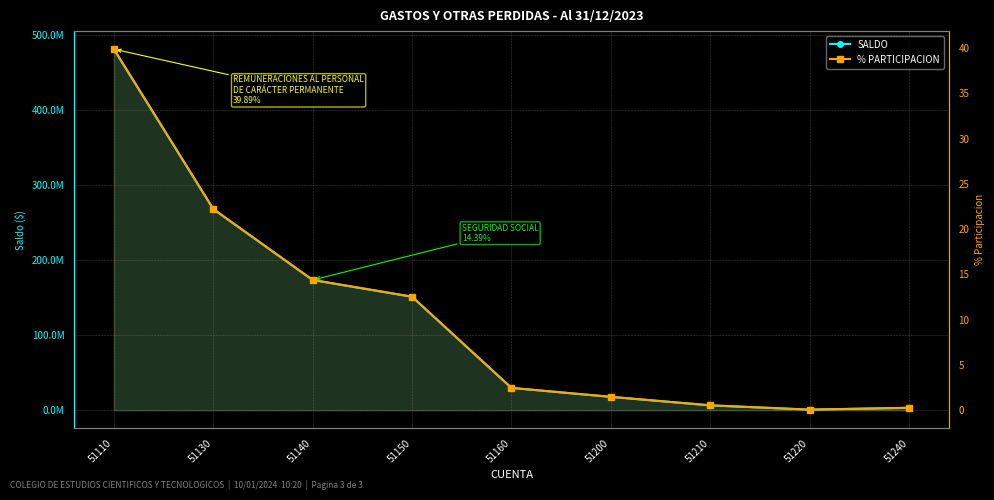

True or false: SALDO has a value of 376239451.0 at 51130.

False